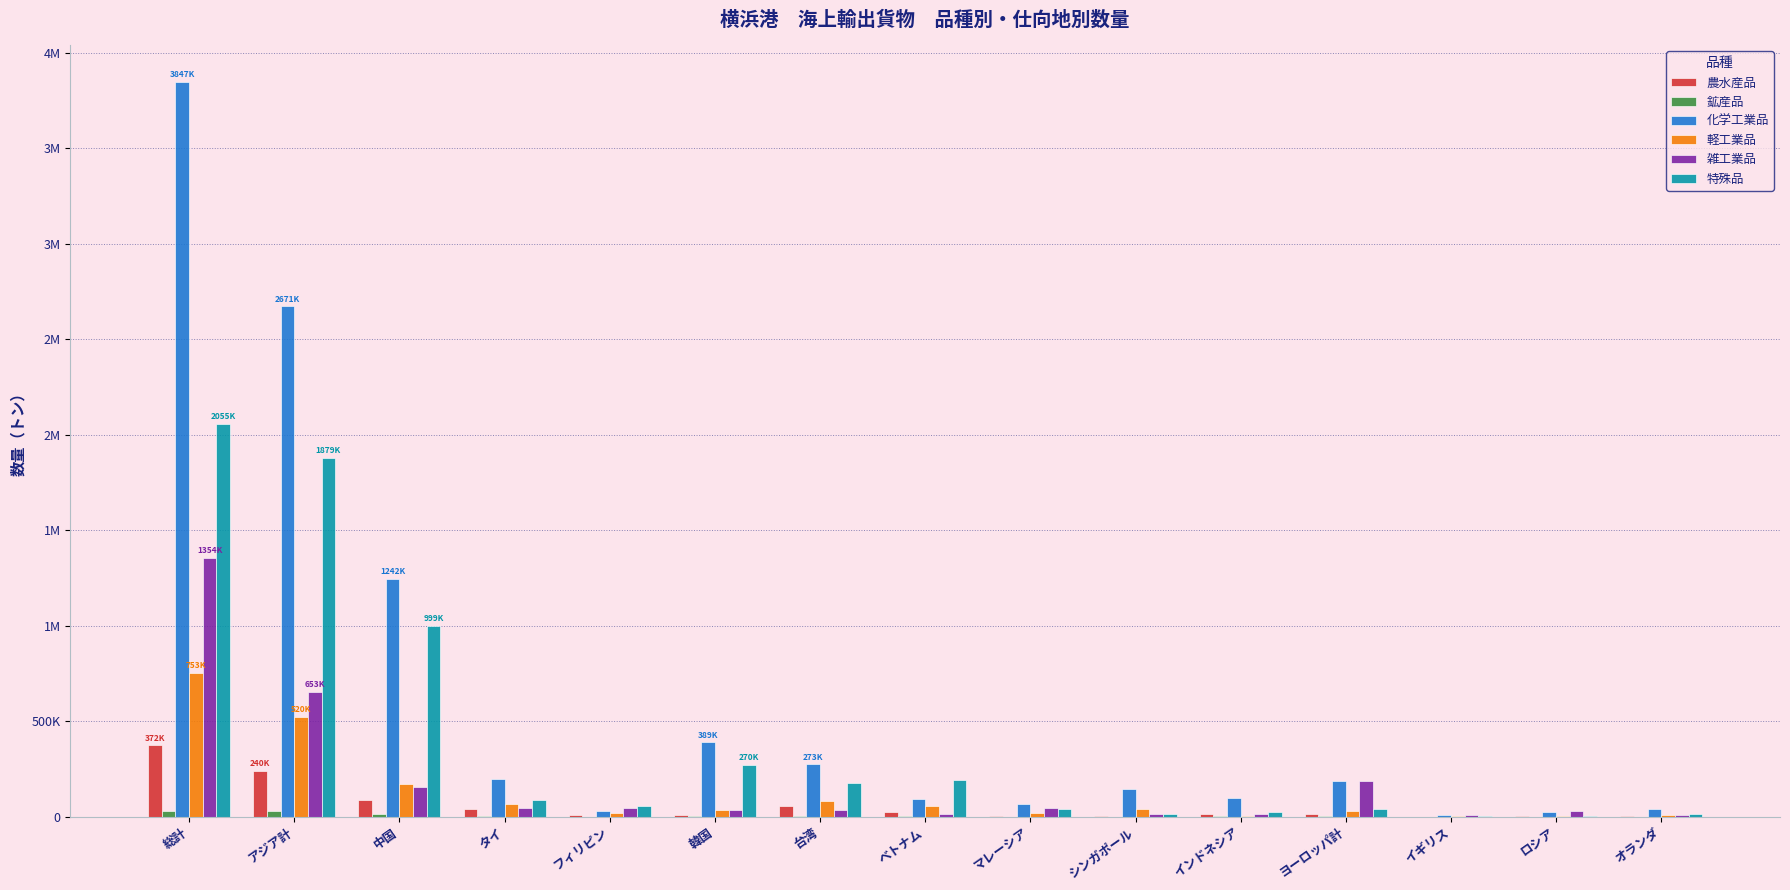

What position from the left is 台湾?

7